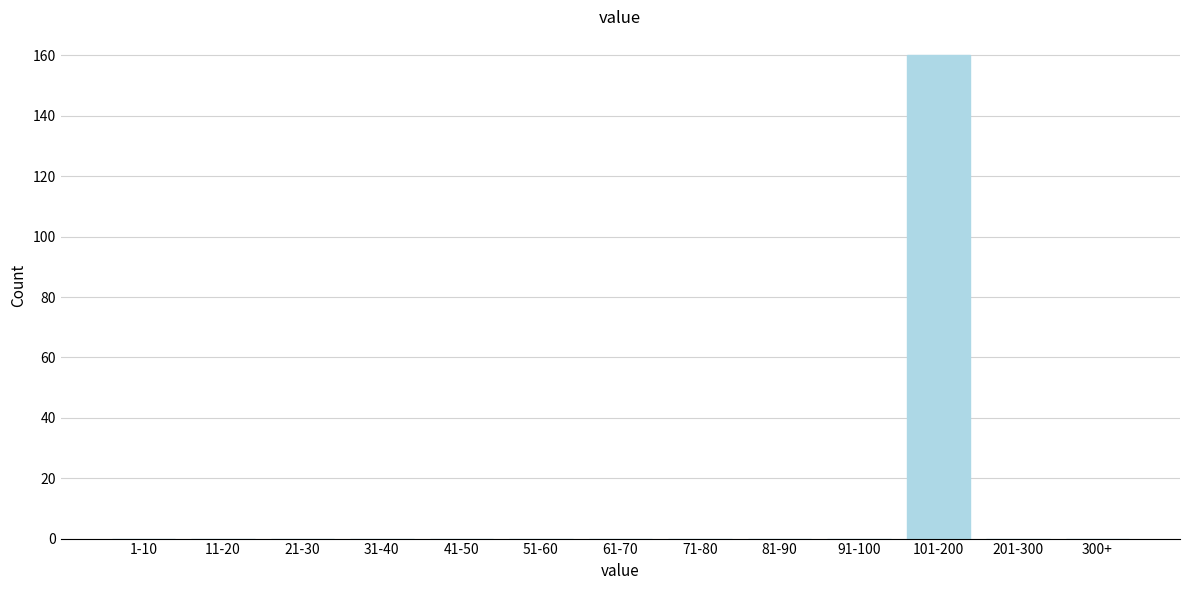

Reading left to right, extract all data points from this chart.

1-10=0	11-20=0	21-30=0	31-40=0	41-50=0	51-60=0	61-70=0	71-80=0	81-90=0	91-100=0	101-200=160	201-300=0	300+=0